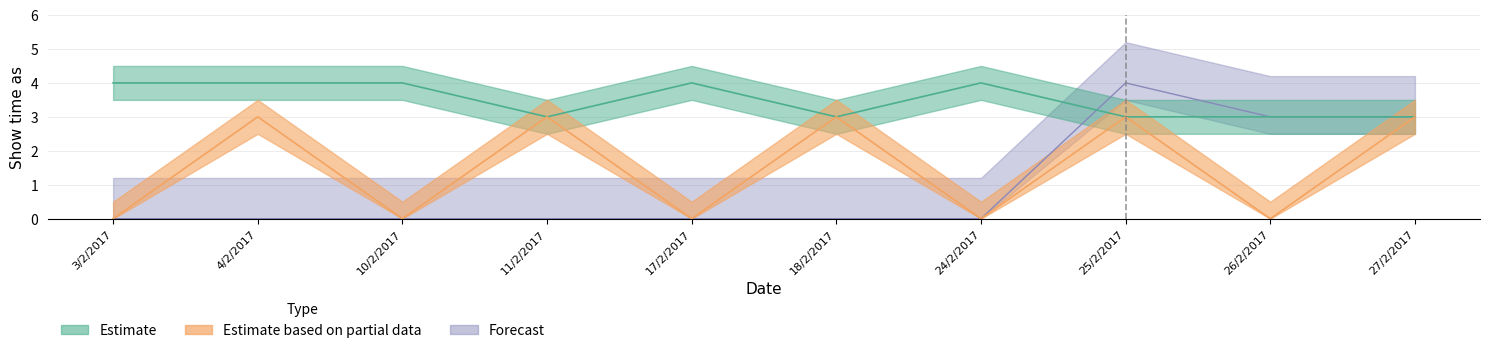

What is the label of the 9th point from the left?

26/2/2017